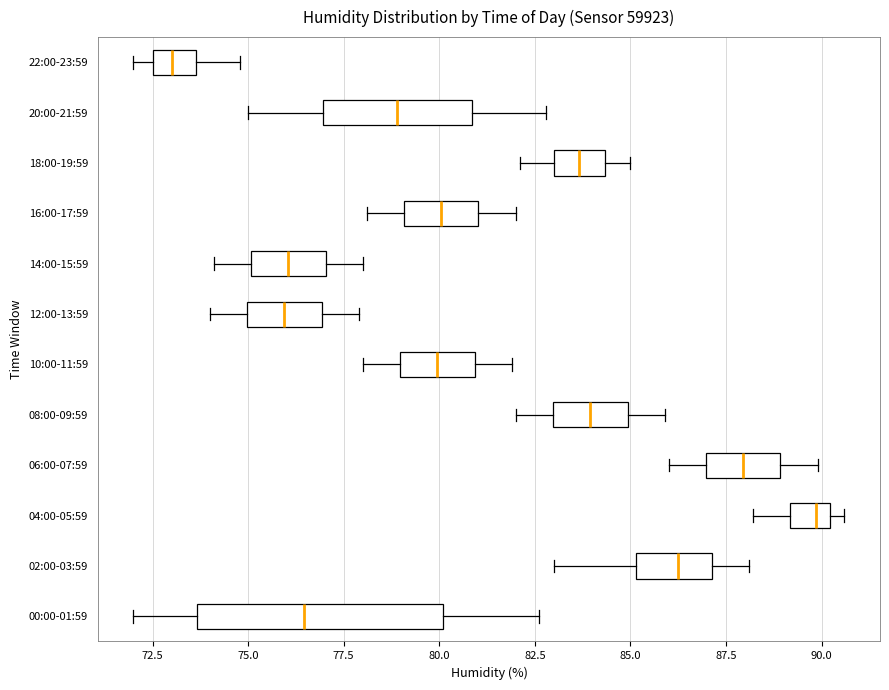

Which box's median line is the furthest to the left?

22:00-23:59